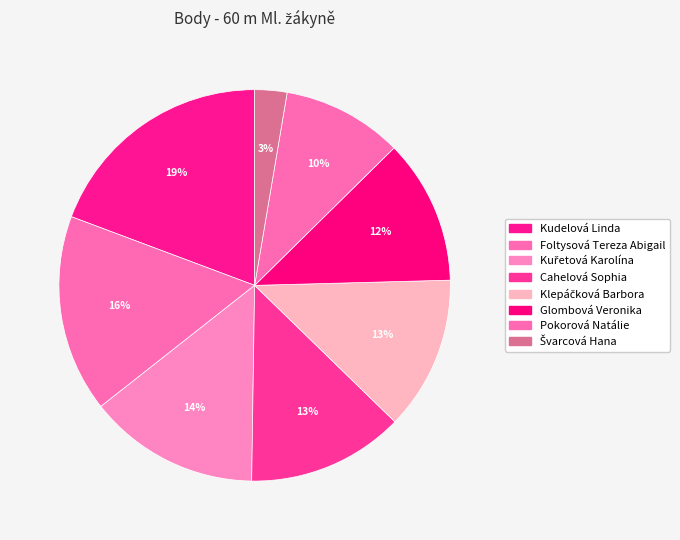

Does Klepáčková Barbora represent more than half of the total?

No